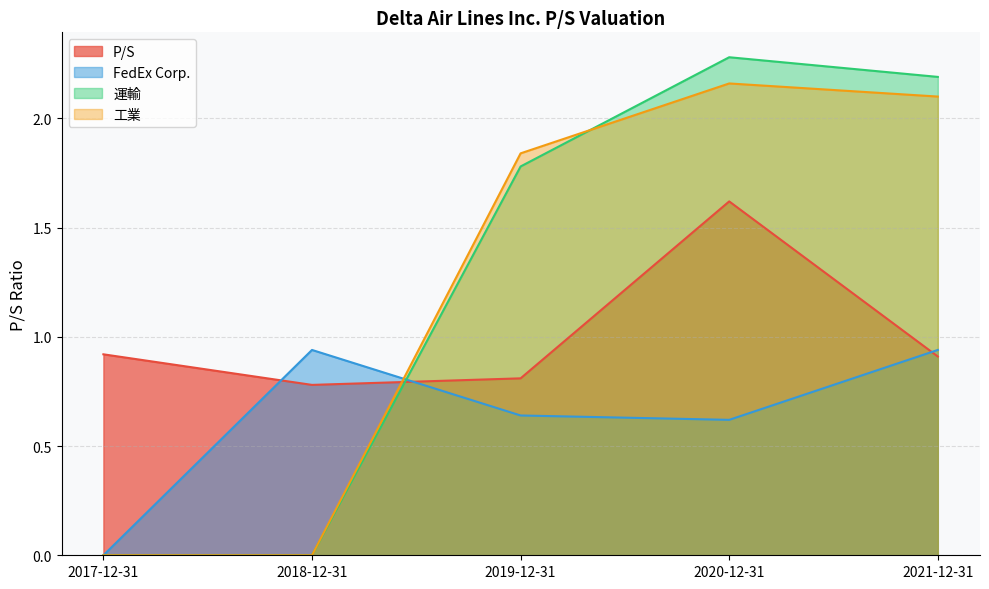

Between which two adjacent categories do P/S and 運輸 first intersect?

2018-12-31 and 2019-12-31